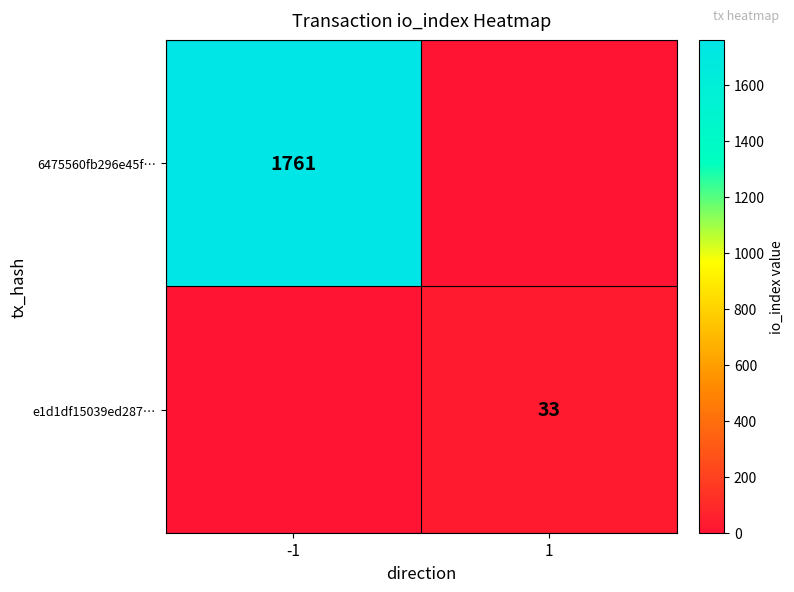

Is it true that e1d1df15039ed287… equals 33 at 1?

True